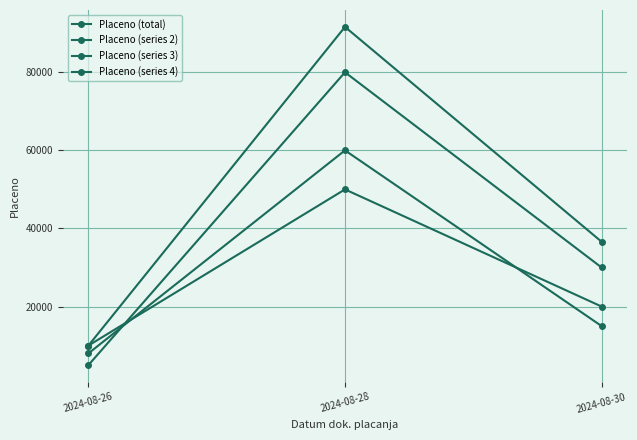

Does the chart have visible grid lines?

Yes